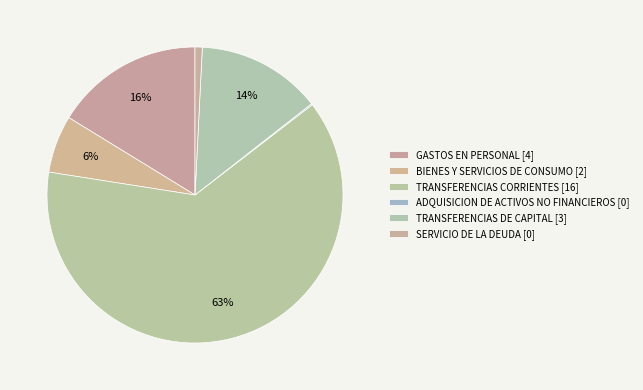

Rank the categories by value from lowest to highest.

ADQUISICION DE ACTIVOS NO FINANCIEROS, SERVICIO DE LA DEUDA, BIENES Y SERVICIOS DE CONSUMO, TRANSFERENCIAS DE CAPITAL, GASTOS EN PERSONAL, TRANSFERENCIAS CORRIENTES